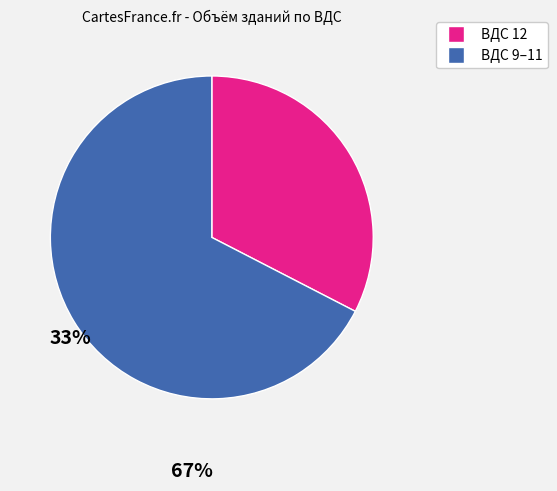

Does any single category account for the majority?

Yes